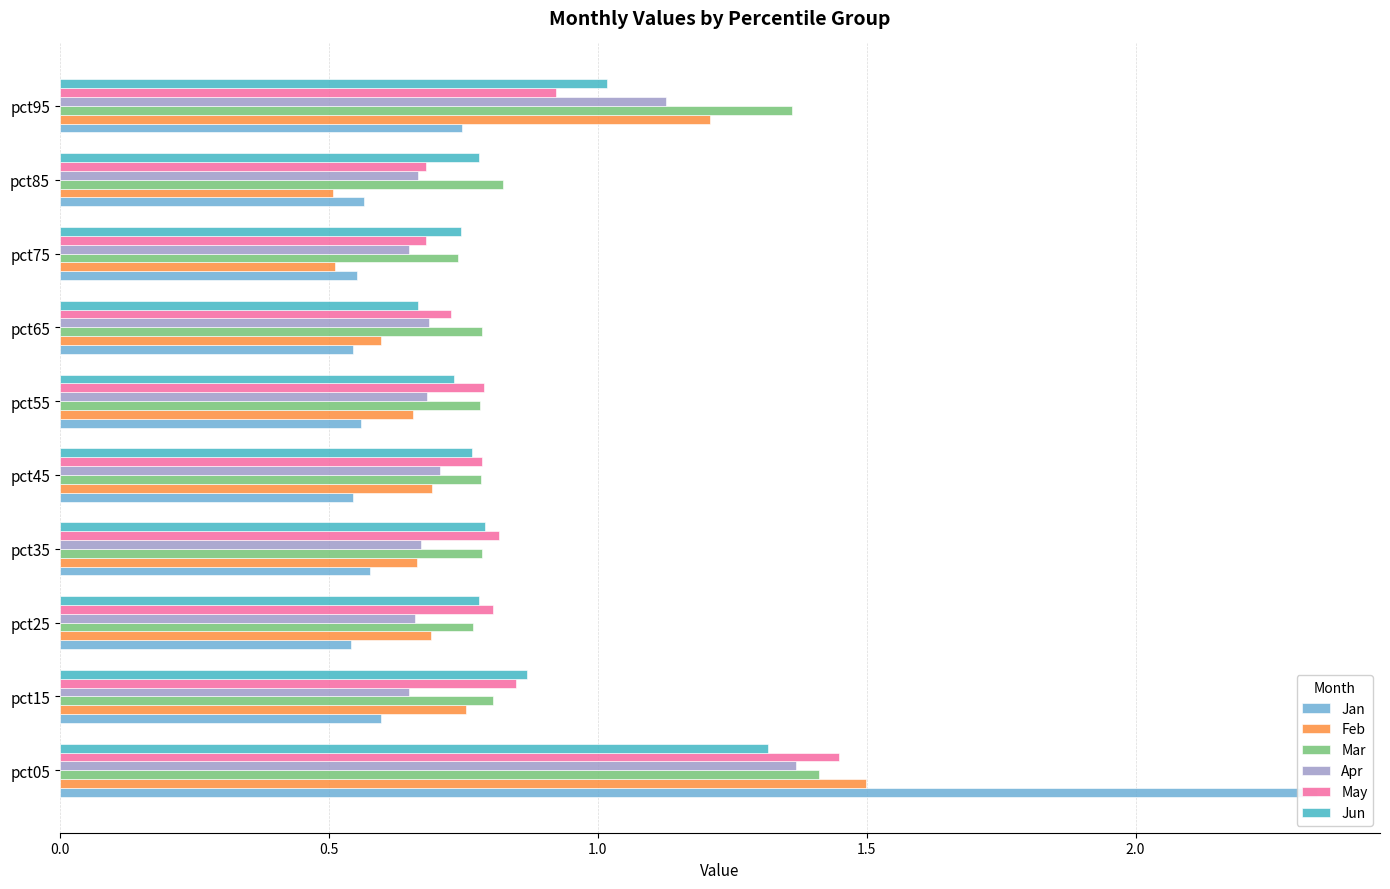

Are the bars horizontal?

Yes